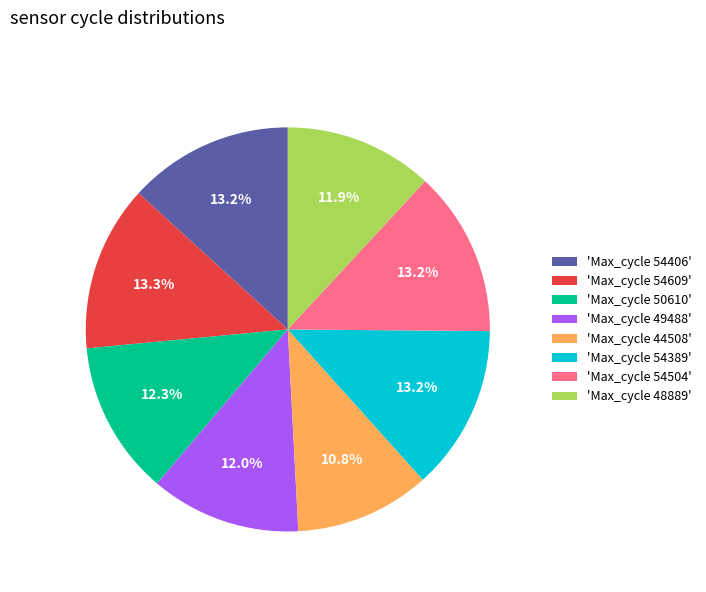

Which category has the smallest portion of the pie?

'Max_cycle 44508'